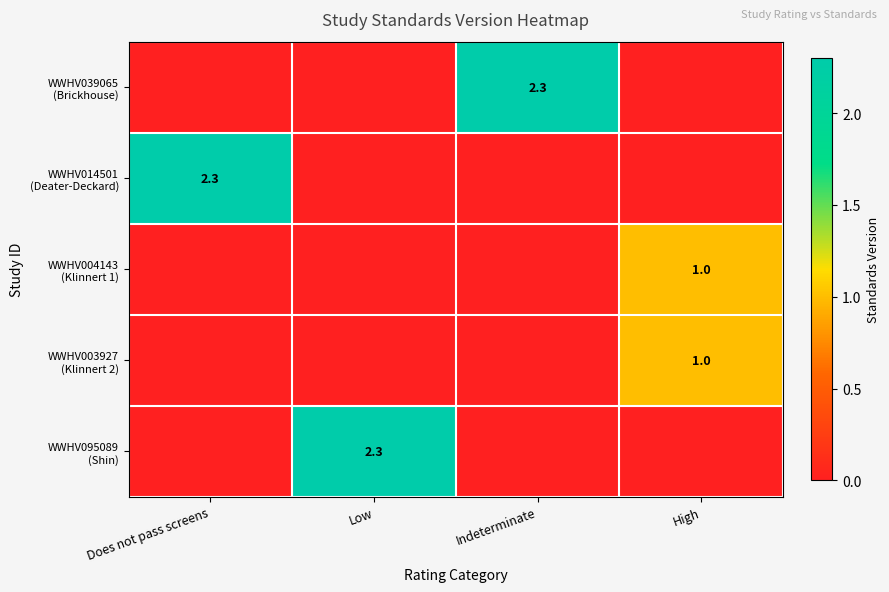

Rank the series by their maximum value, from lowest to highest.

WWHV004143 (Klinnert 1), WWHV003927 (Klinnert 2), WWHV039065 (Brickhouse), WWHV014501 (Deater-Deckard), WWHV095089 (Shin)